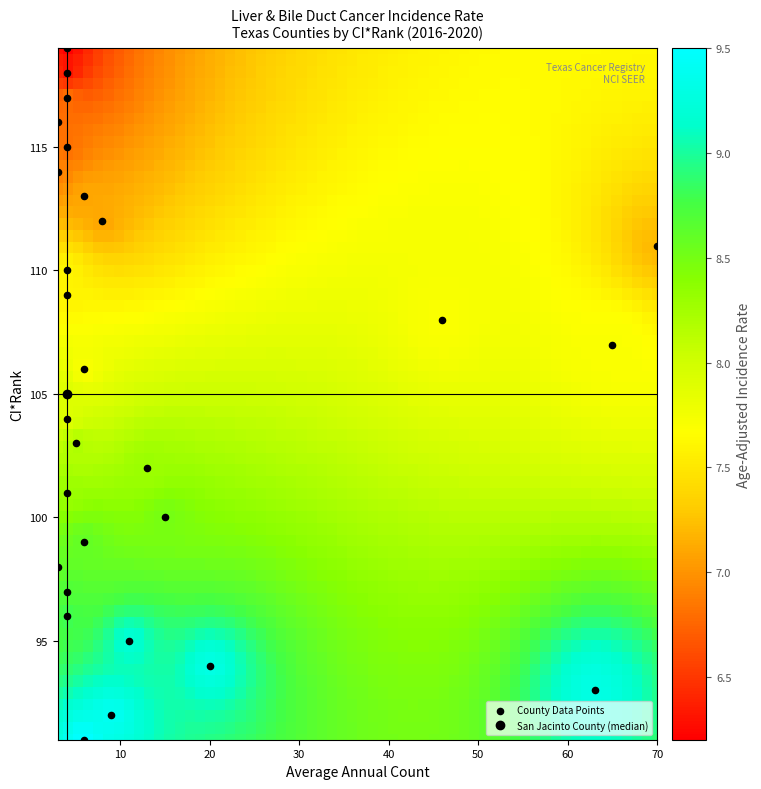

List the coordinates of all points as (X, Y) pairs, reading left to right.

(3, 116)  (3, 114)  (3, 98)  (4, 119)  (4, 118)  (4, 117)  (4, 115)  (4, 110)  (4, 109)  (4, 105)  (4, 104)  (4, 101)  (4, 97)  (4, 96)  (5, 103)  (6, 113)  (6, 106)  (6, 99)  (6, 91)  (8, 112)  (9, 92)  (11, 95)  (13, 102)  (15, 100)  (20, 94)  (46, 108)  (63, 93)  (65, 107)  (70, 111)